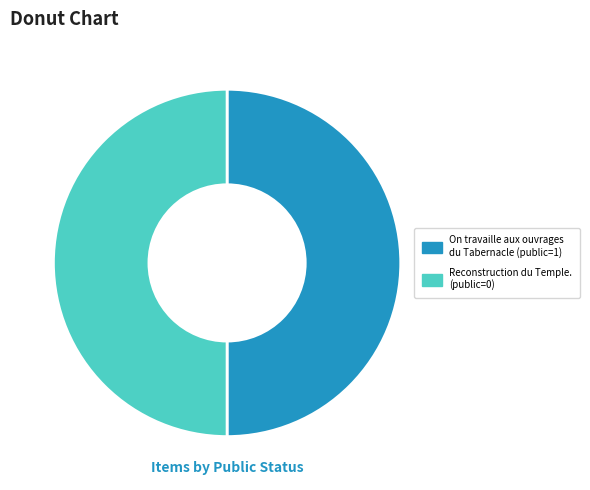

Is it true that On travaille aux ouvrages du Tabernacle (public=1) is 50% of the pie?

True